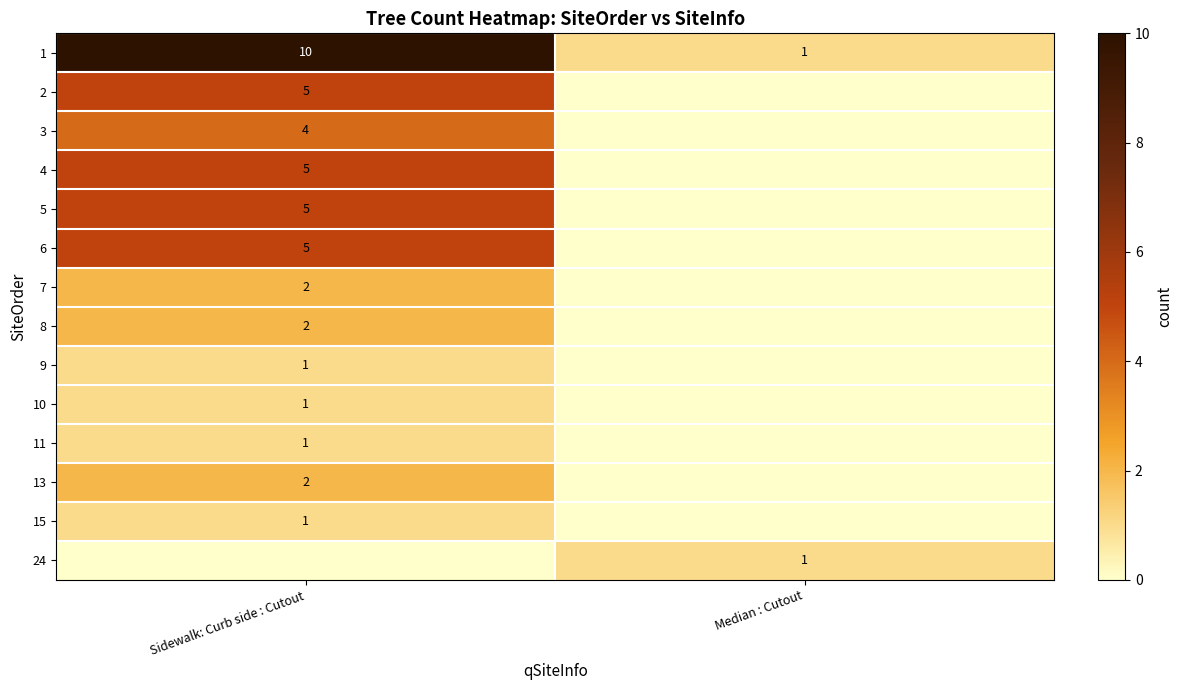

Rank the categories by 1 value from lowest to highest.

Median : Cutout, Sidewalk: Curb side : Cutout